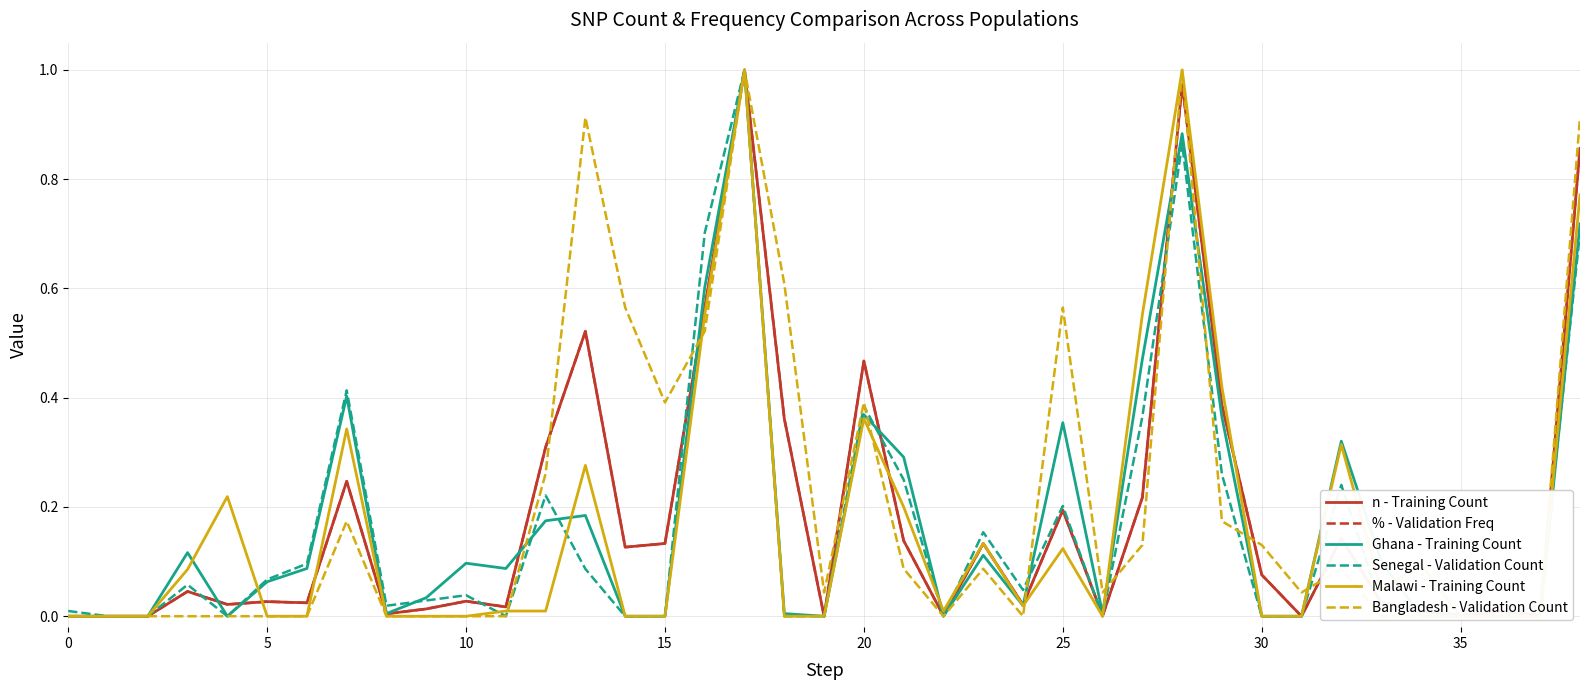

How many values in Bangladesh - Validation Count are above zero?

21